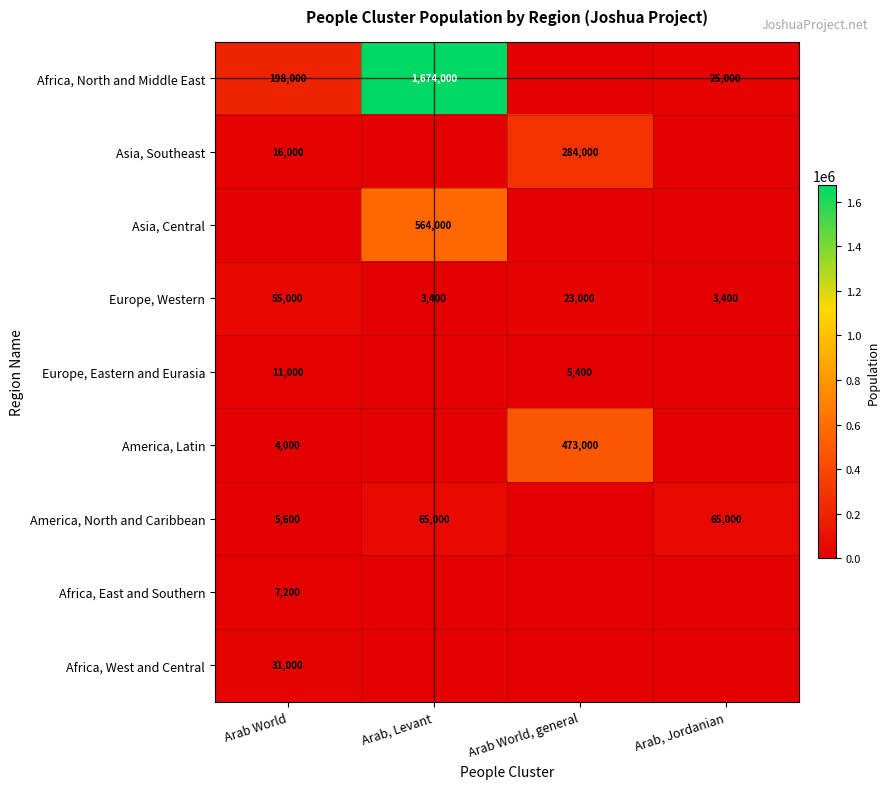

What is the total value across all series at Arab, Levant?

2306400